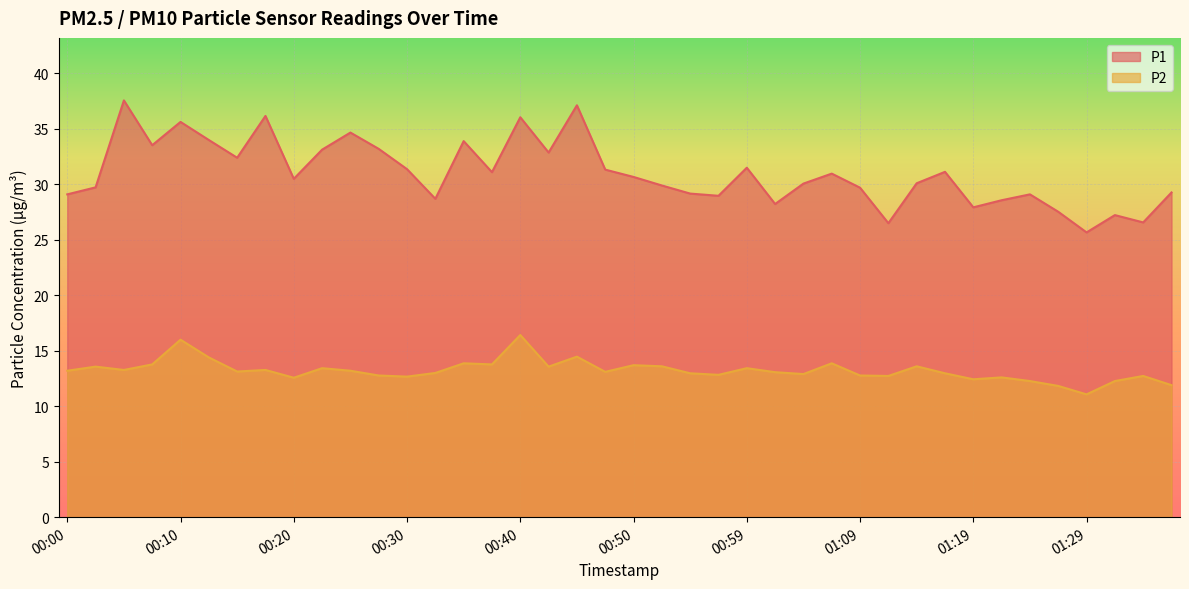

Between 01:31 and 00:37, which is larger?

00:37